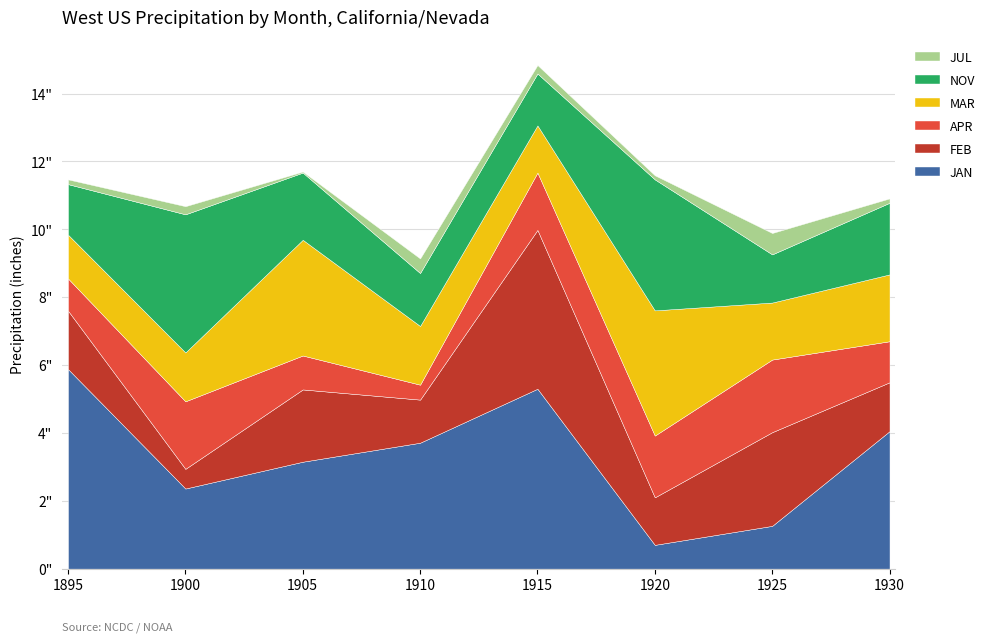

Between which two adjacent categories do APR and NOV first intersect?

1910 and 1915